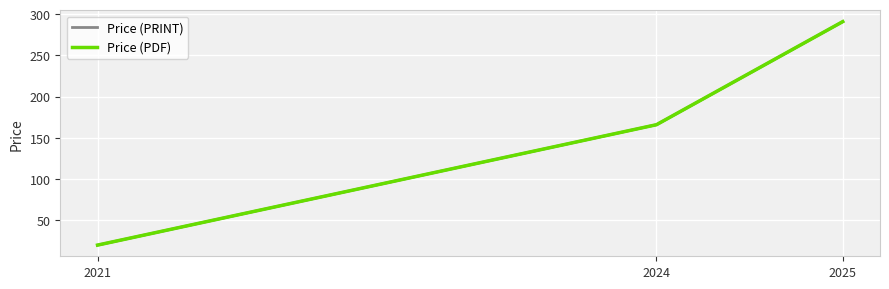

Rank the series by their maximum value, from highest to lowest.

Price (PRINT), Price (PDF)